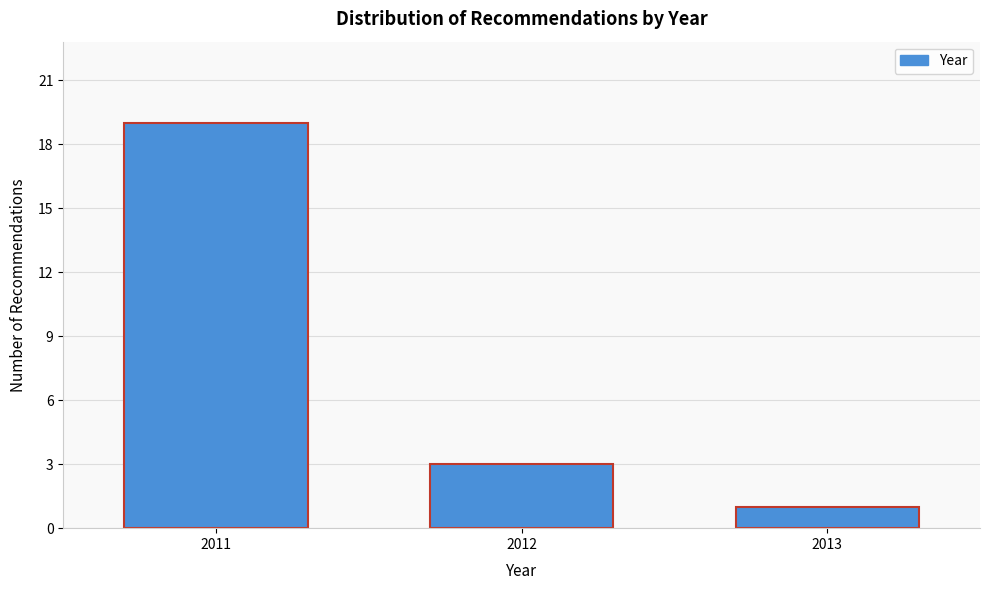

Reading left to right, what are all the values shown in this chart?

19	3	1